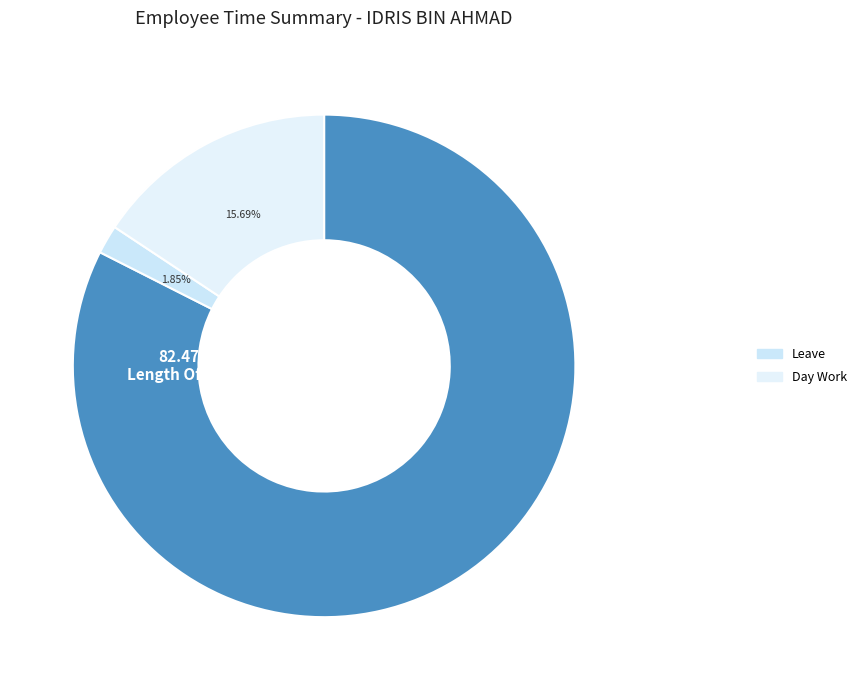

How many segments does this pie chart have?

3